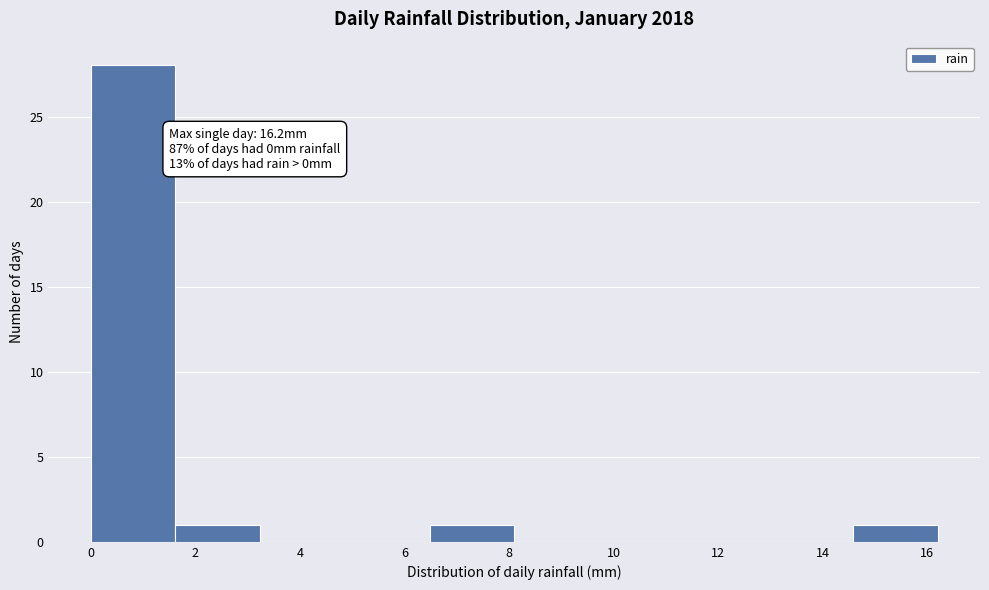

Which range on the x-axis has the tallest bar?

0.00 to 1.62